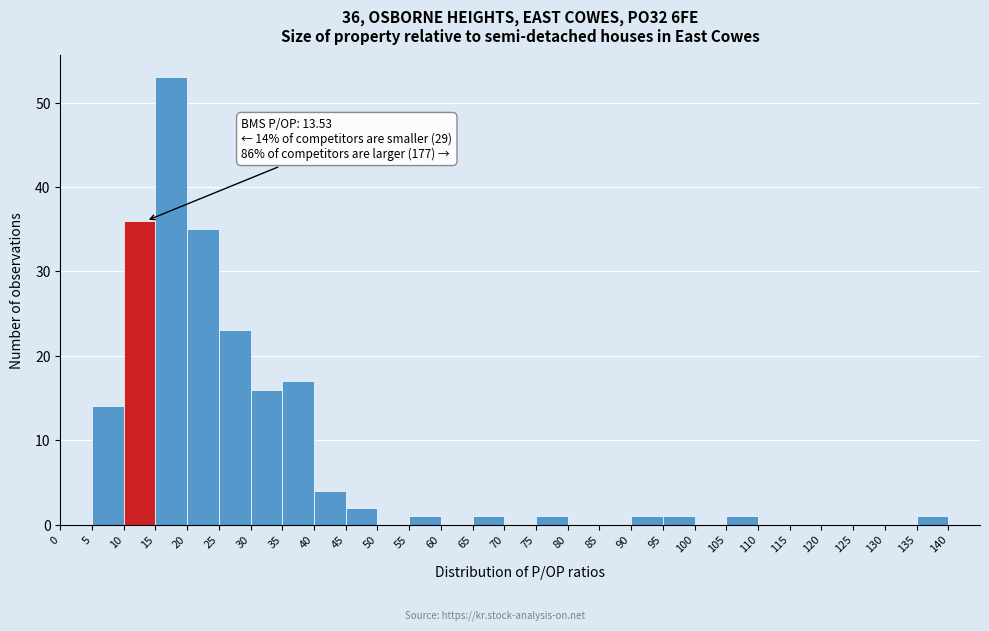

Which range on the x-axis has the tallest bar?

15 to 20